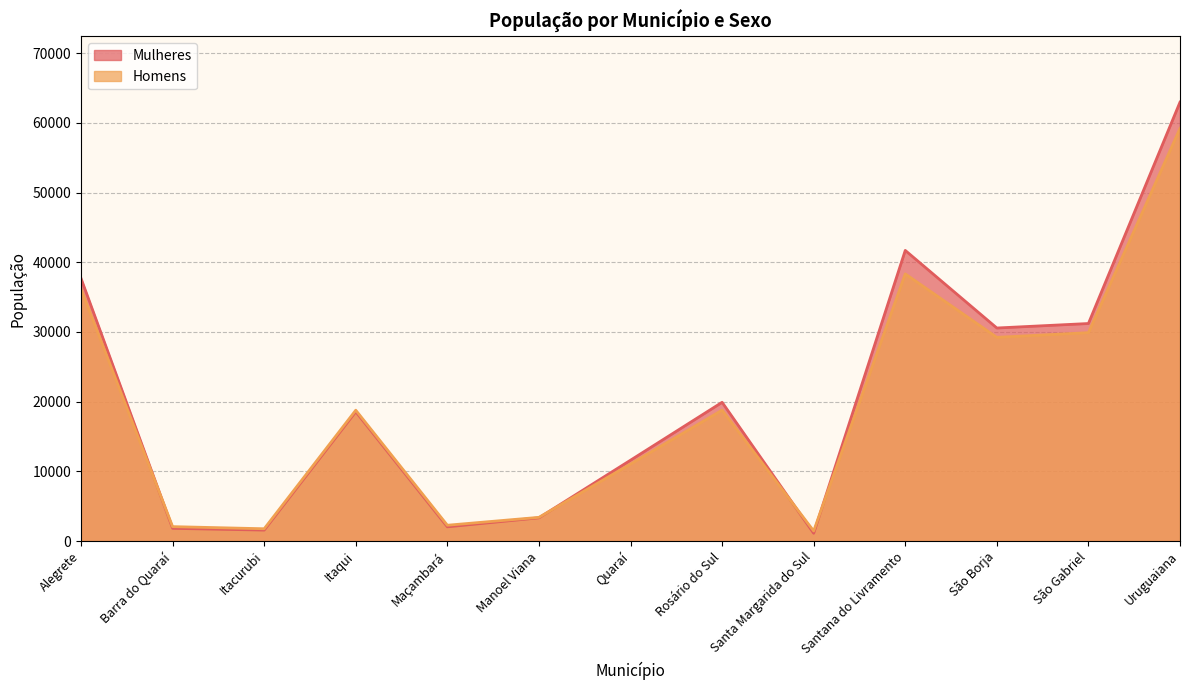

How many lines are shown in the chart?

2